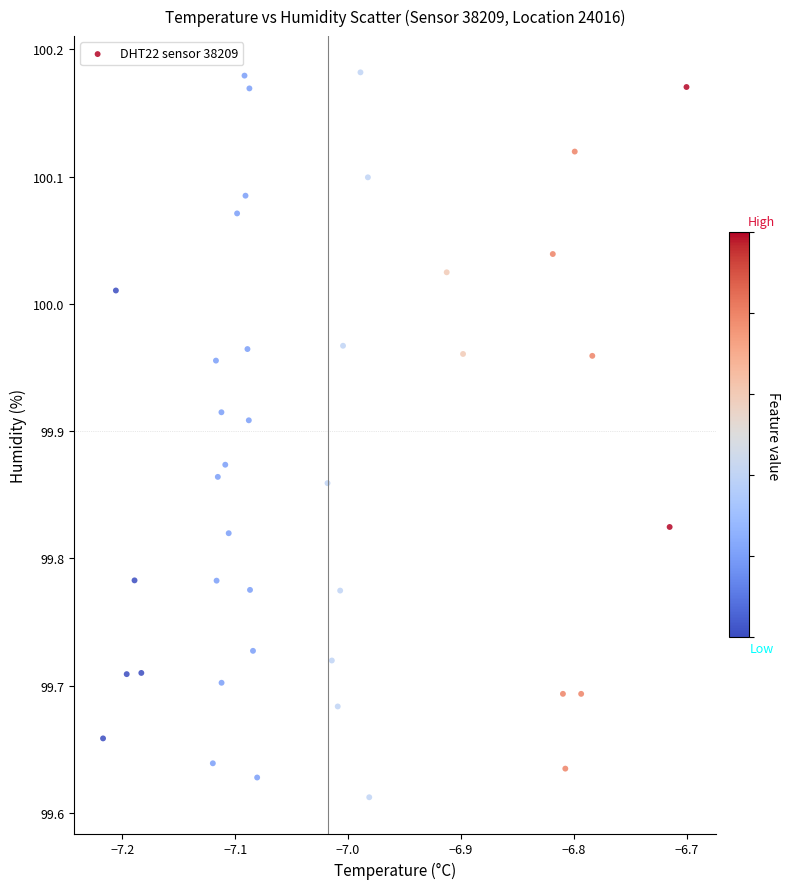

What is the range of Y values (max minus min)?

0.6